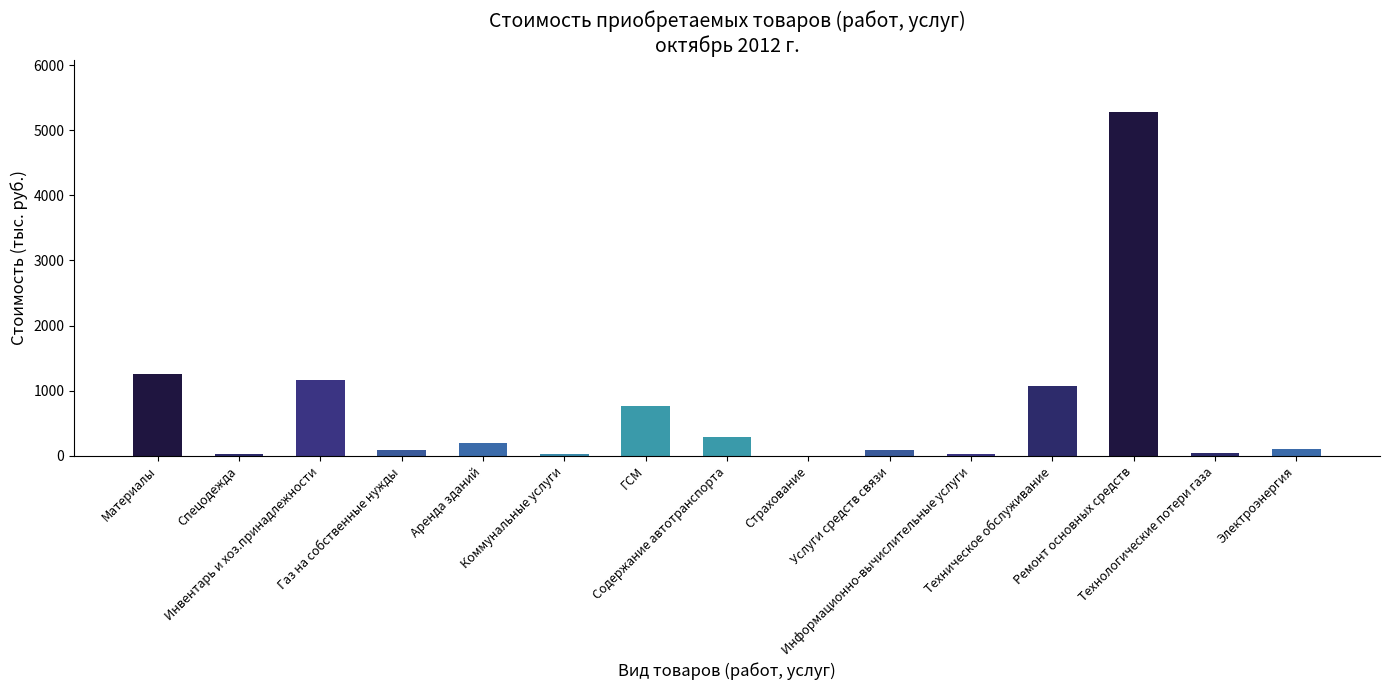

What is the greatest value displayed?

5281.9